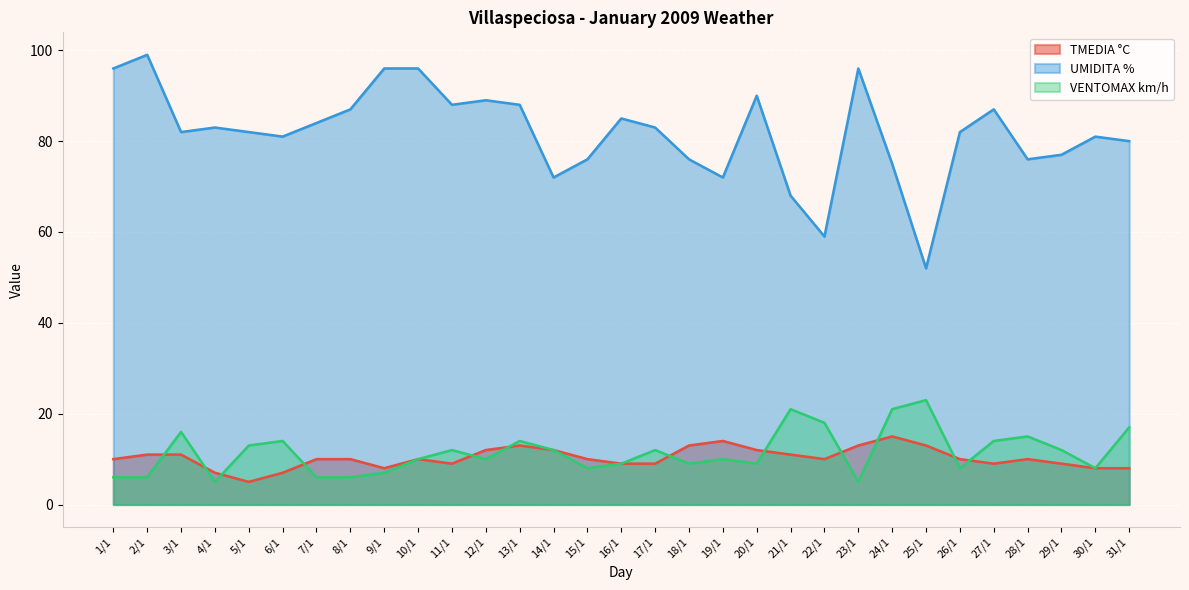

At which category is the sum across all series the highest?

2/1